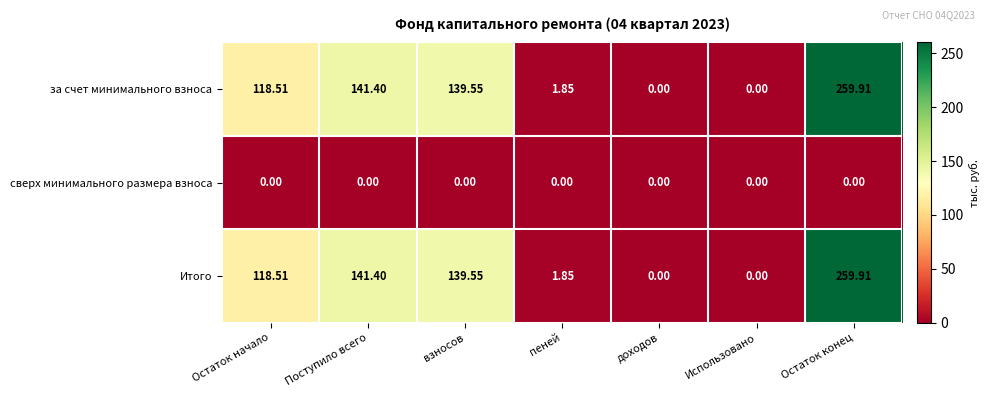

Where does the Итого series first go above 118?

Остаток начало